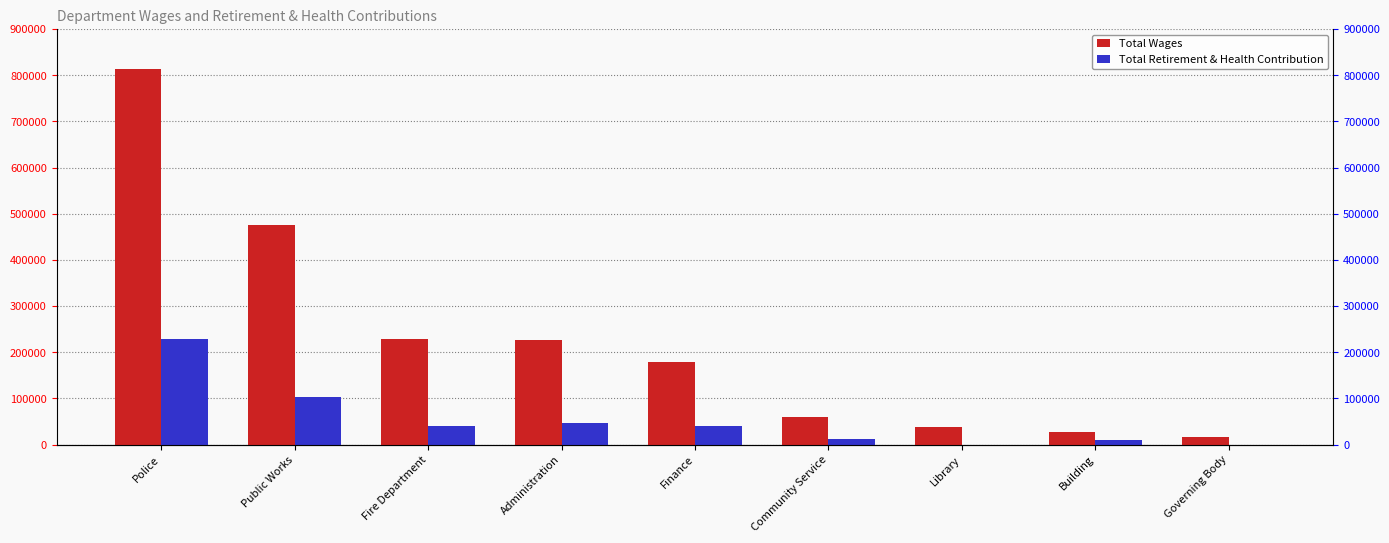

Rank the series by their maximum value, from lowest to highest.

Total Retirement & Health Contribution, Total Wages